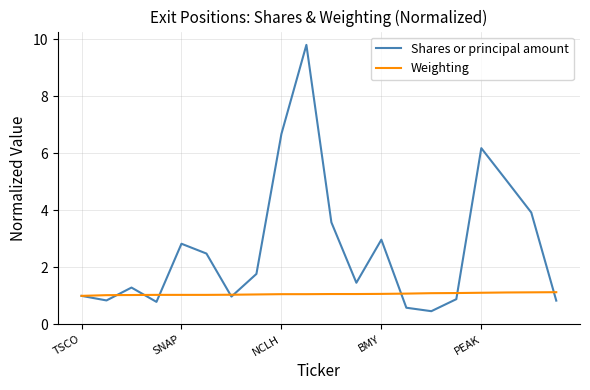

Which series has the largest range (max minus min)?

Shares or principal amount